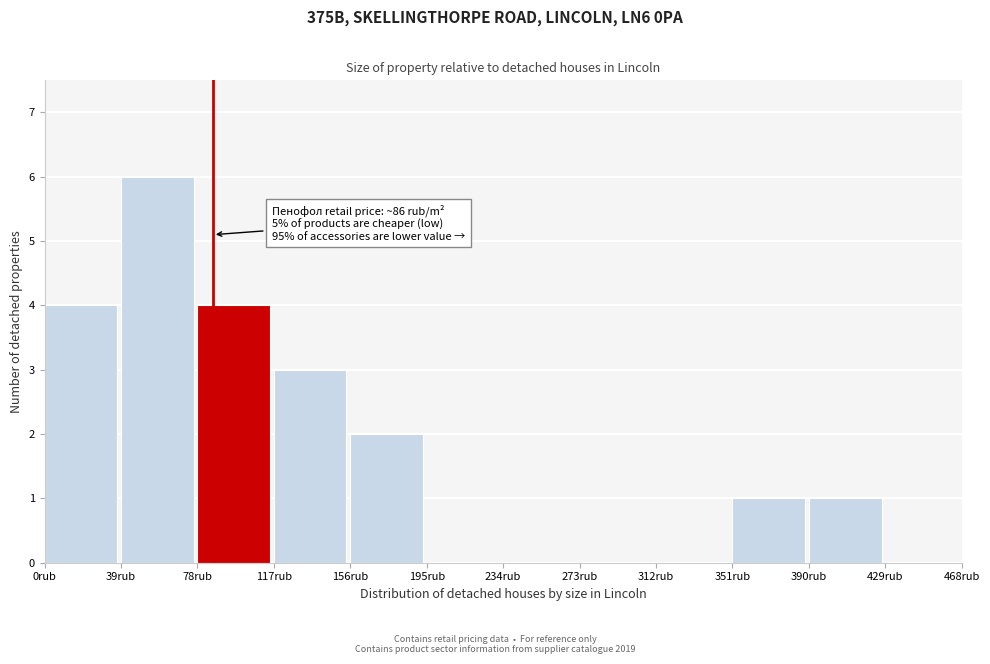

Over which range of the x-axis is the bar tallest?

39 to 78